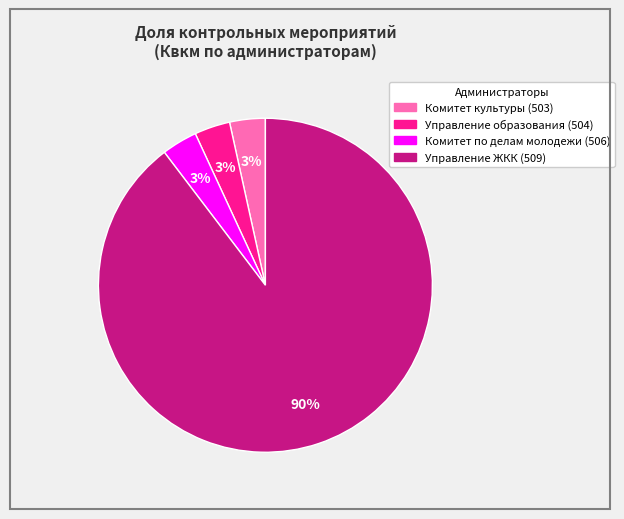

Does any single category account for the majority?

Yes